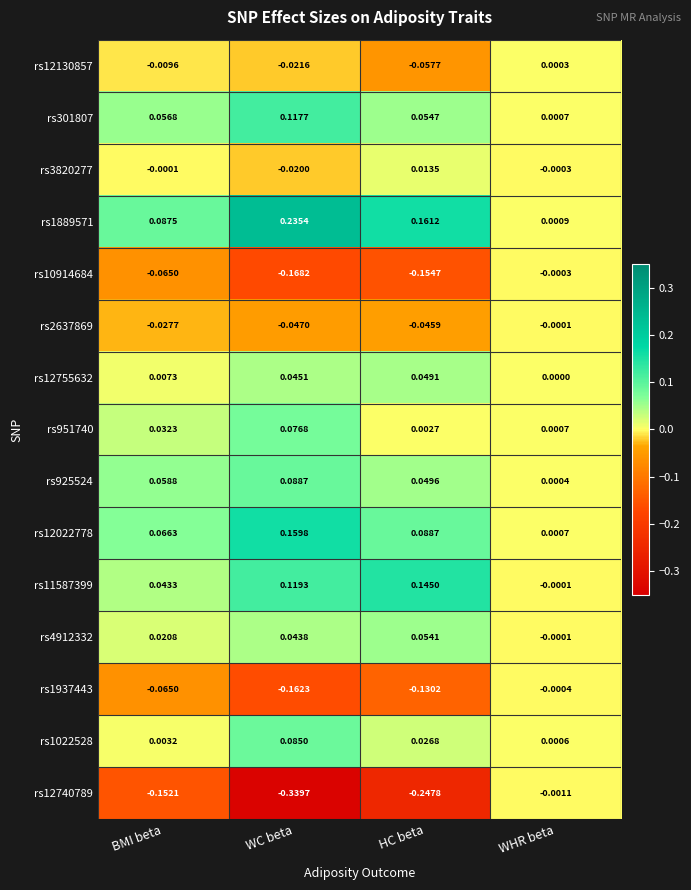

Is the value of rs1022528 at WC beta greater than the value of rs2637869 at BMI beta?

Yes